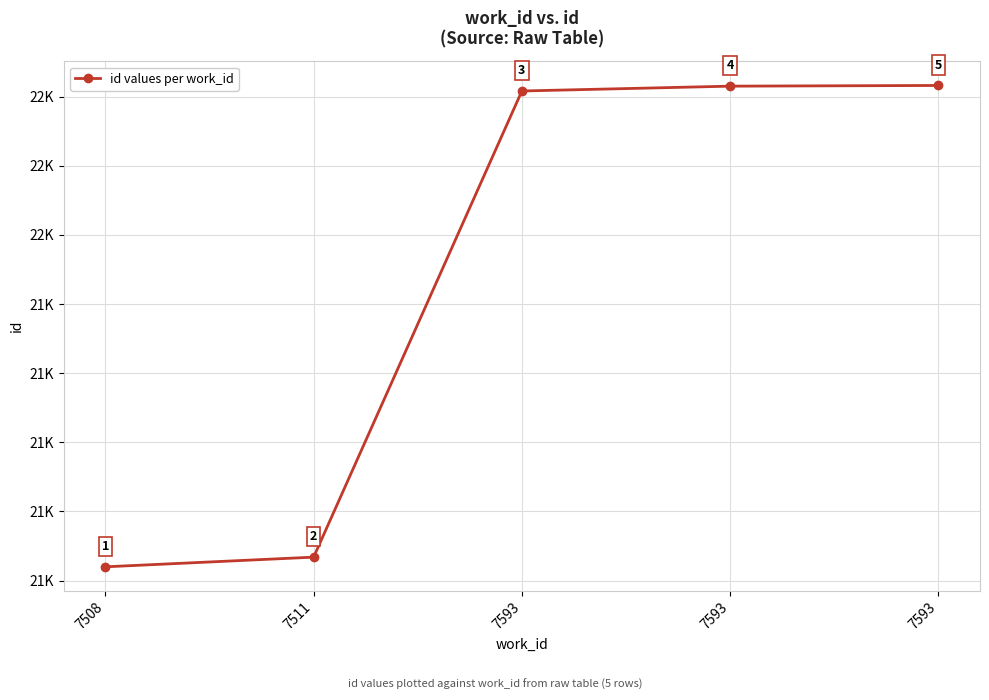

Does the chart have visible grid lines?

Yes